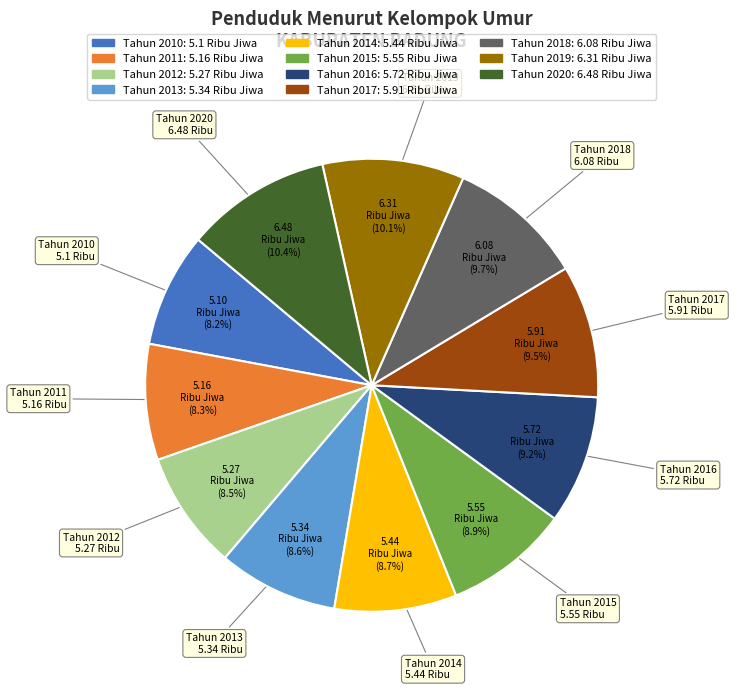

What is the total percentage of Tahun 2013 and Tahun 2015?

17.5%